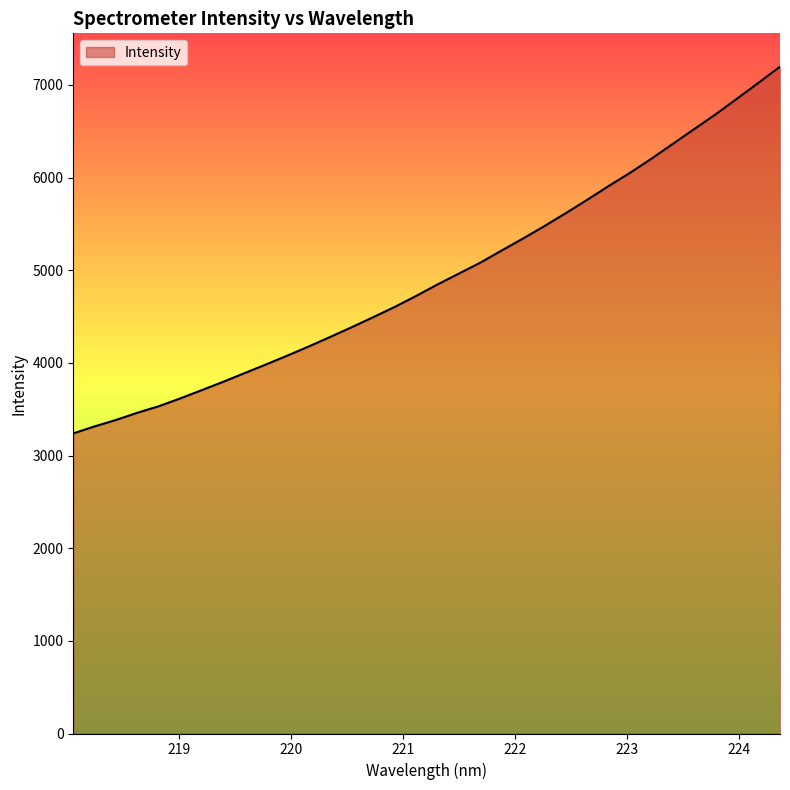

What is the maximum value shown in the chart?

7196.9